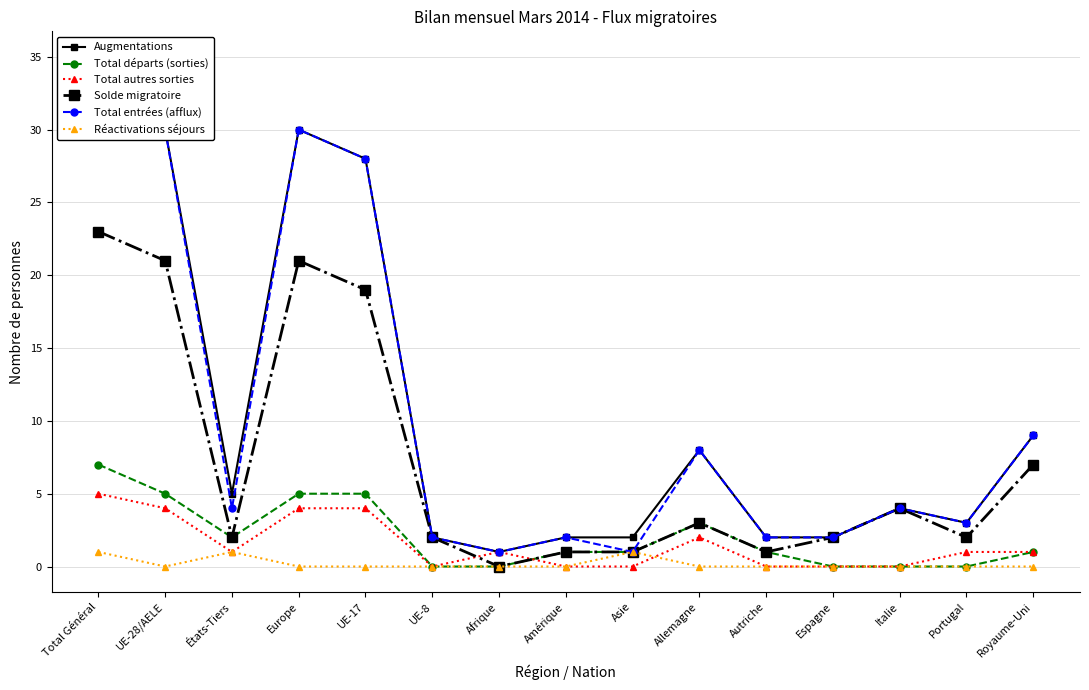

How many values in Réactivations séjours are above zero?

3